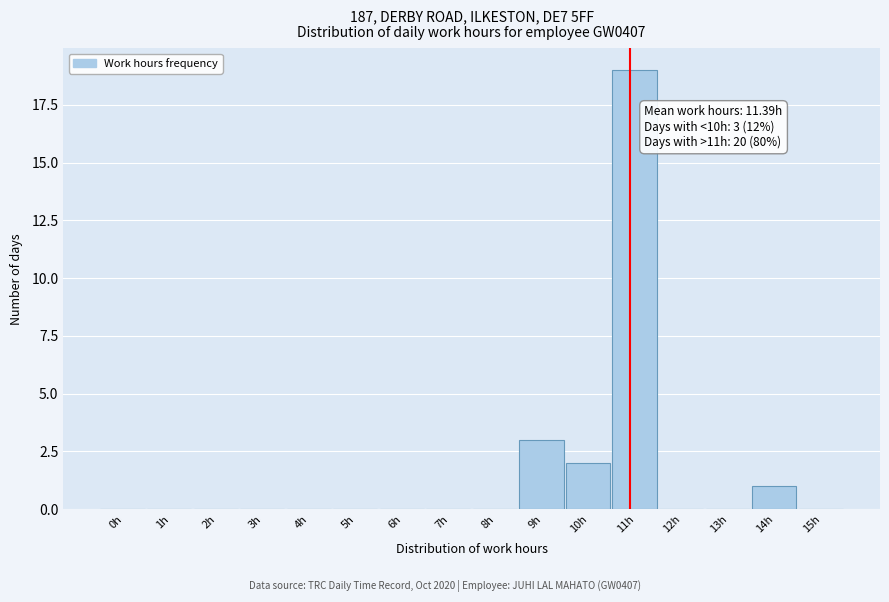

Reading left to right, what are all the values shown in this chart?

0h=0	1h=0	2h=0	3h=0	4h=0	5h=0	6h=0	7h=0	8h=0	9h=3	10h=2	11h=19	12h=0	13h=0	14h=1	15h=0